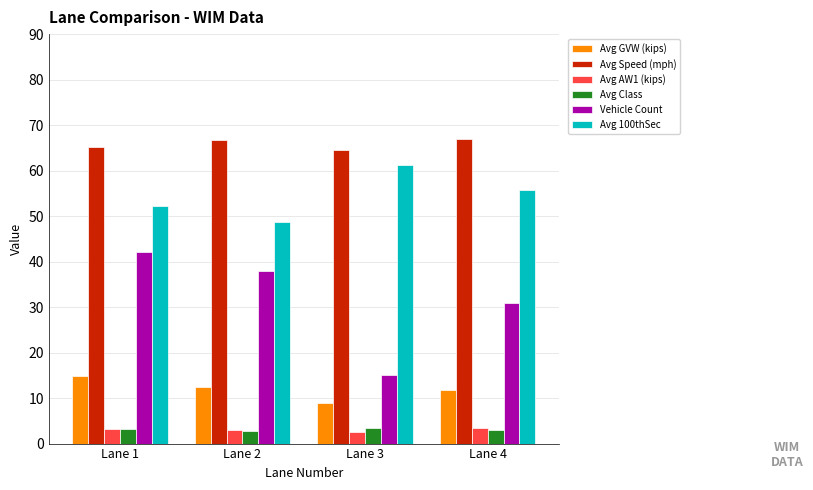

How many bars are there in total?

24